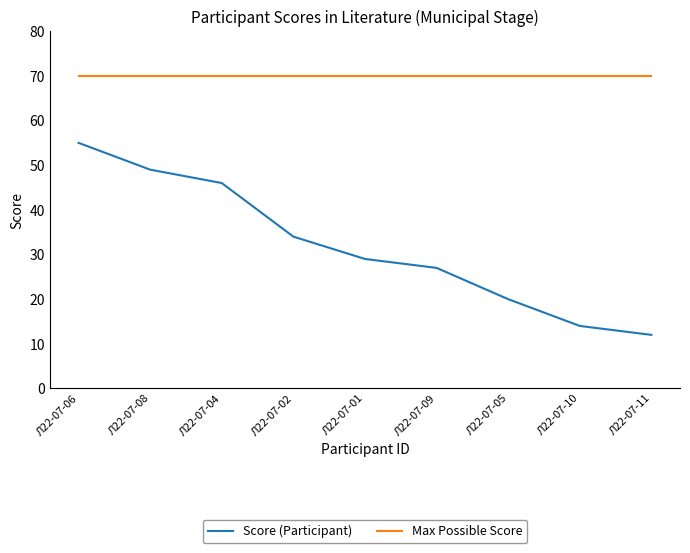

At Л22-07-01, list the series in order from smallest to largest.

Score (Participant), Max Possible Score